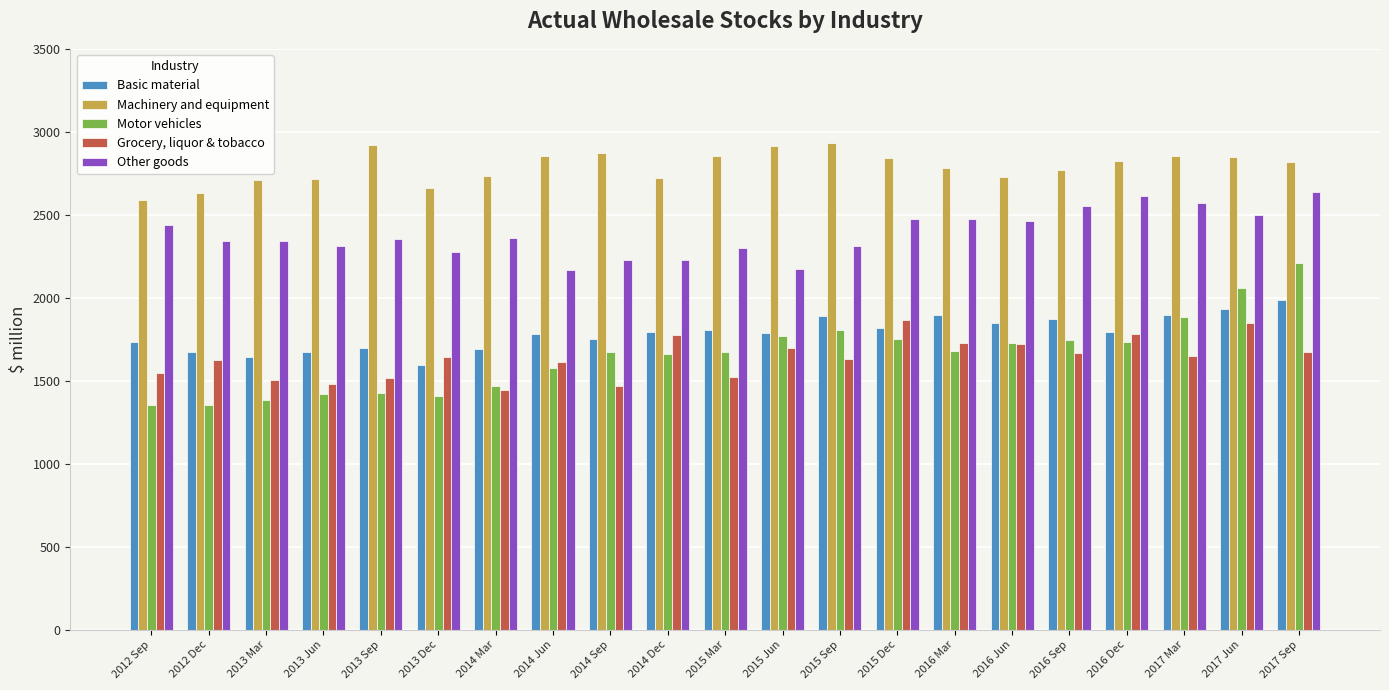

Is it true that Motor vehicles equals 1731 at 2016 Jun?

True